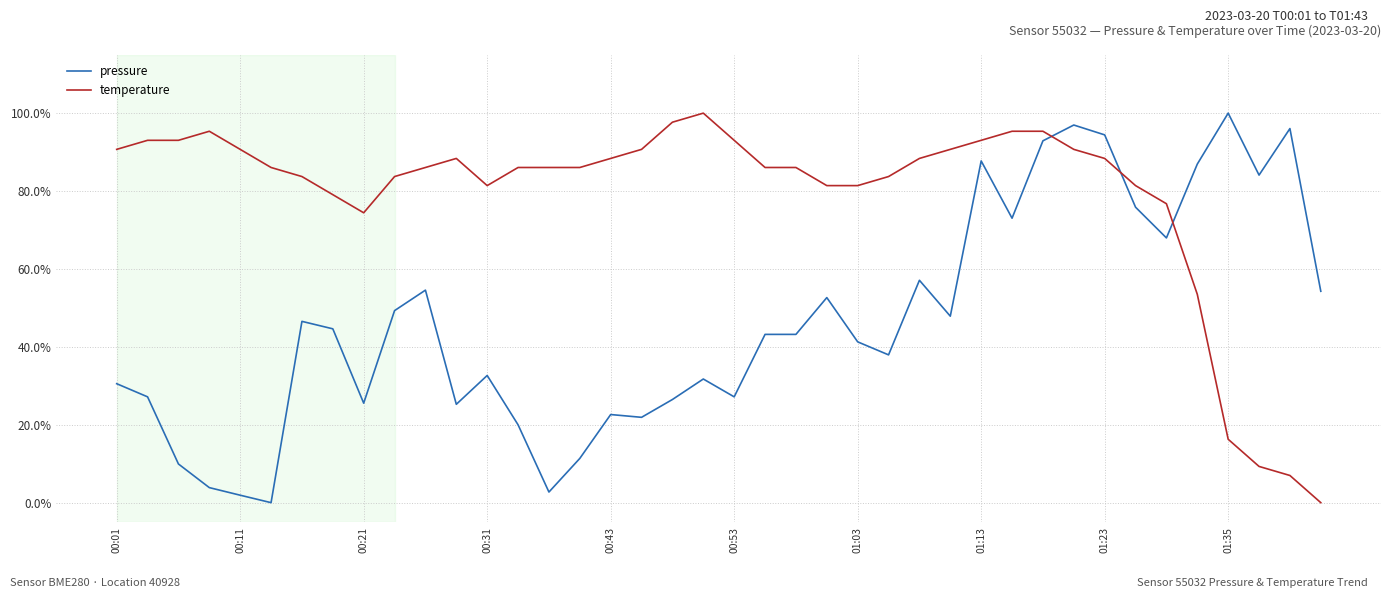

Reading right to left, what are all the values shown in this chart?

pressure: 0.5	1.0	0.8	1.0	0.9	0.7	0.8	0.9	1.0	0.9	0.7	0.9	0.5	0.6	0.4	0.4	0.5	0.4	0.4	0.3	0.3	0.3	0.2	0.2	0.1	0.0	0.2	0.3	0.3	0.5	0.5	0.3	0.4	0.5	0.0	0.0	0.0	0.1	0.3	0.3
temperature: 0.0	0.1	0.1	0.2	0.5	0.8	0.8	0.9	0.9	1.0	1.0	0.9	0.9	0.9	0.8	0.8	0.8	0.9	0.9	0.9	1.0	1.0	0.9	0.9	0.9	0.9	0.9	0.8	0.9	0.9	0.8	0.7	0.8	0.8	0.9	0.9	1.0	0.9	0.9	0.9